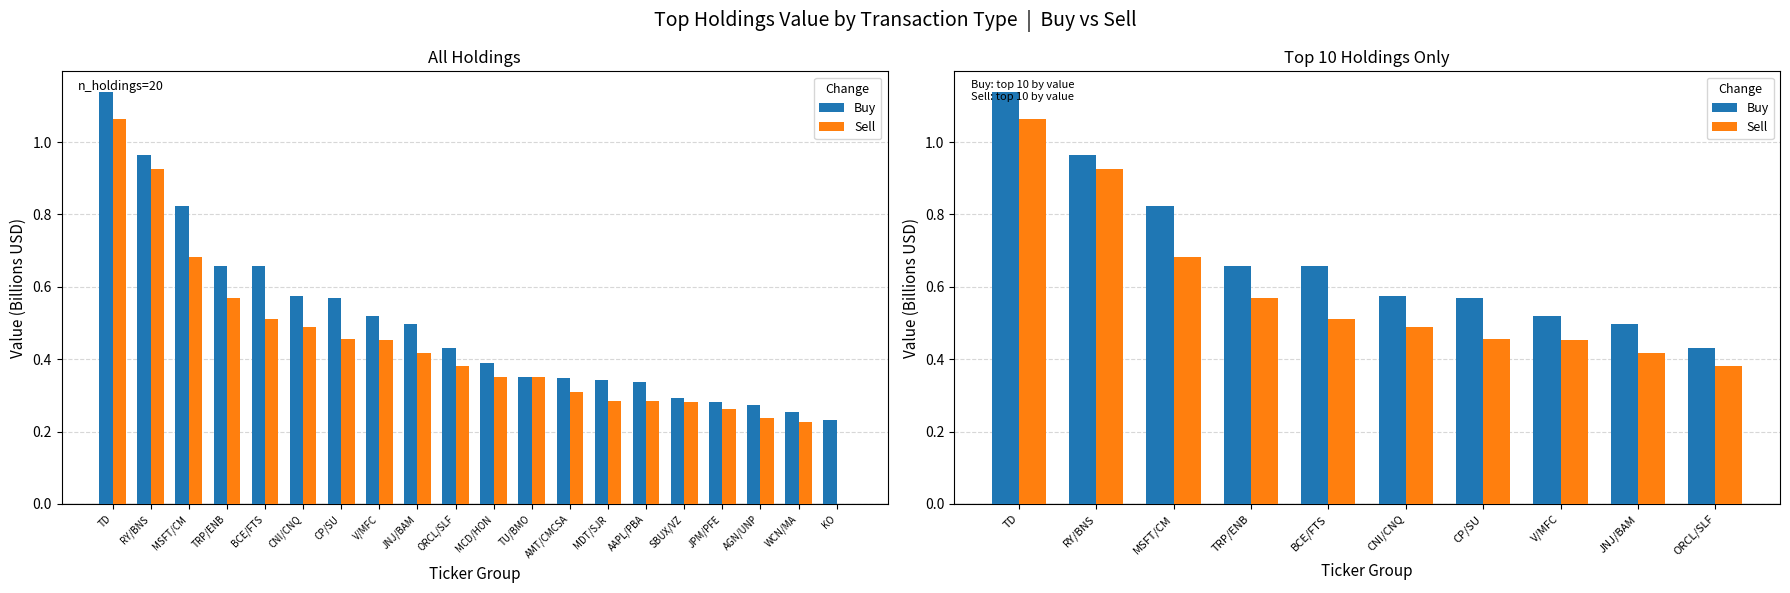

Which series has the largest total across all categories?

Buy